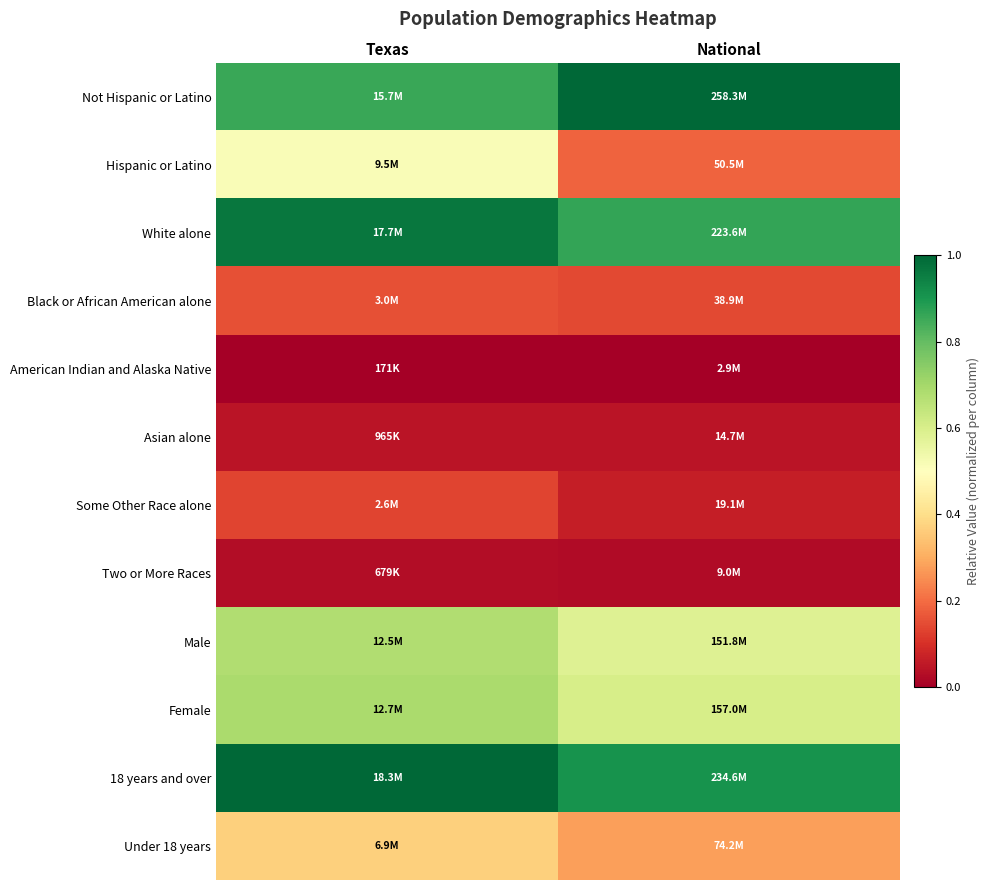

What is the total value across all series at National?

4.7